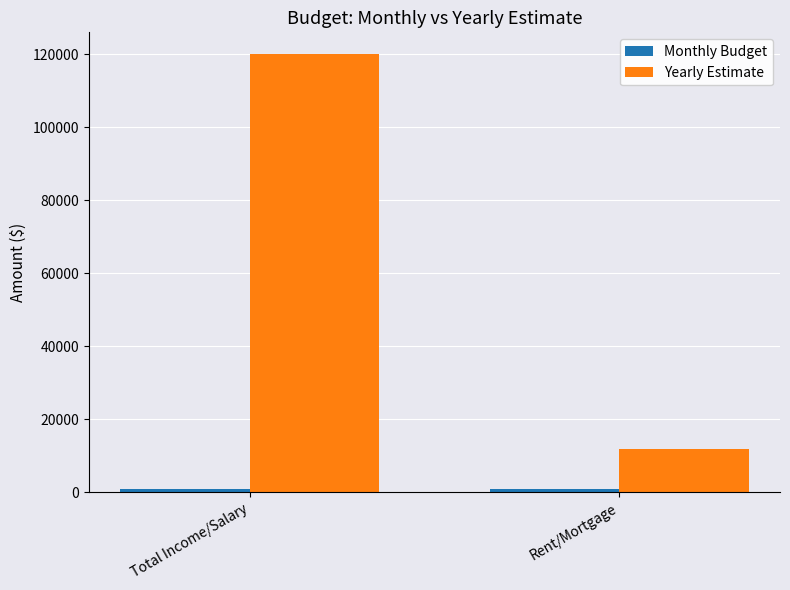

Which series changed the most between Total Income/Salary and Rent/Mortgage?

Yearly Estimate